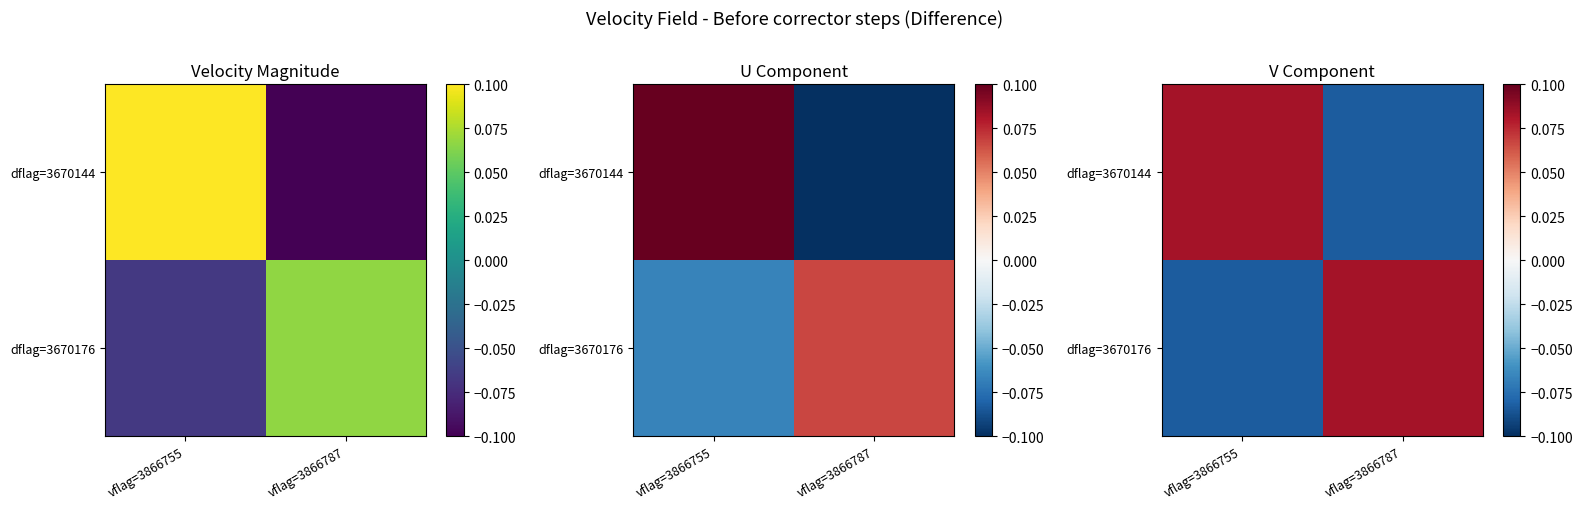

True or false: dflag=3670144 has a value of 0.0 at vflag=3866755.

False